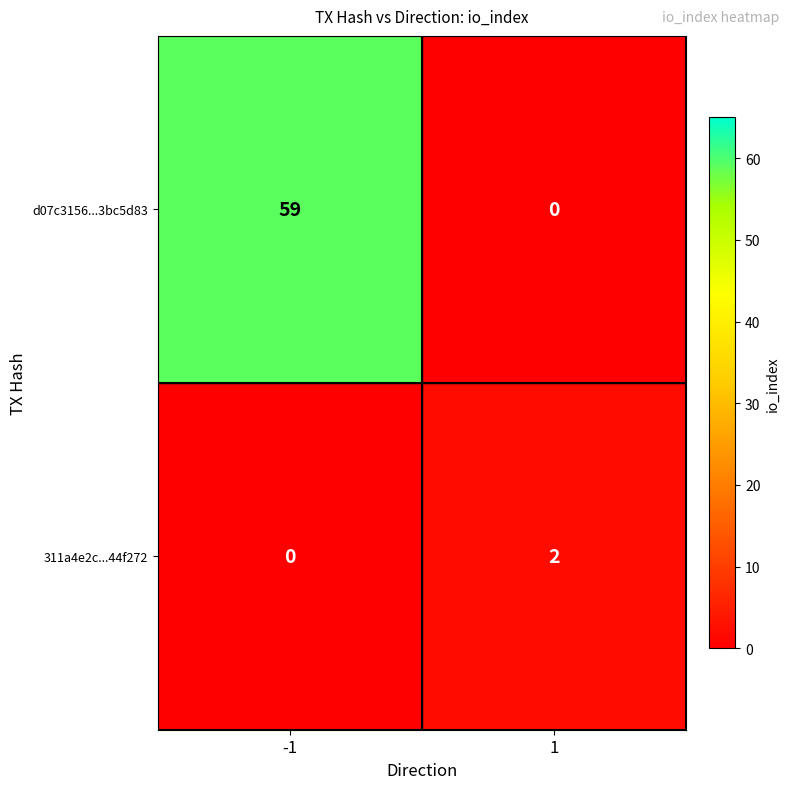

What is the greatest value displayed?

59